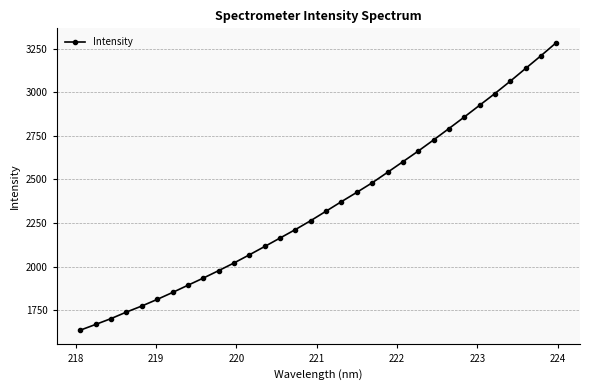

What is the value of the 5th point from the left?

1774.0